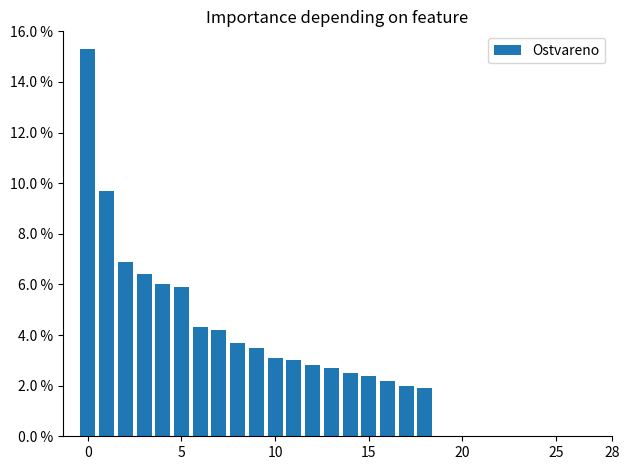

What is the value of the 11th bar from the left?

3.1